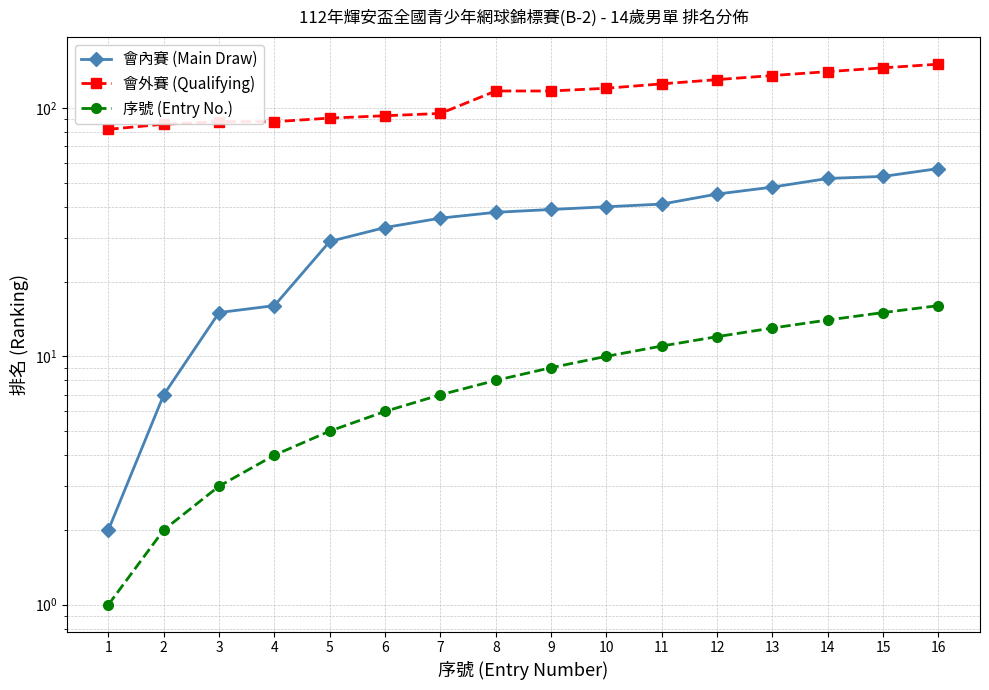

True or false: 會外賽 (Qualifying) has a value of 229 at 14.

False